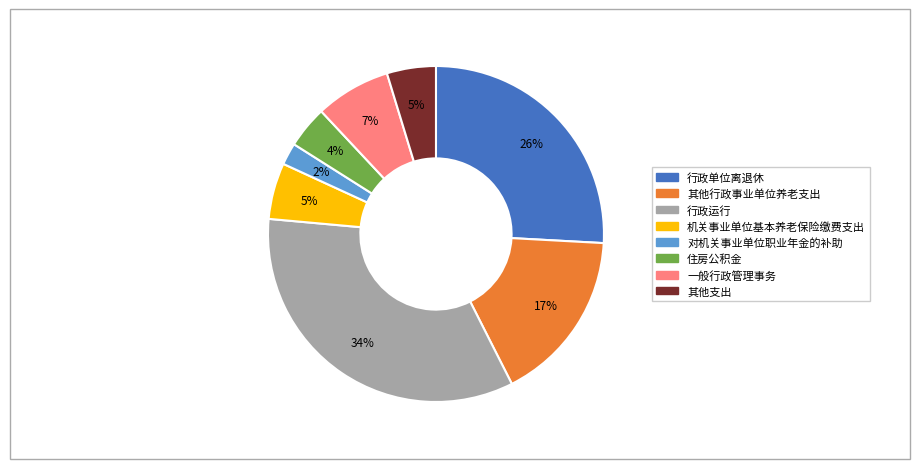

What is the largest slice in the pie chart?

行政运行